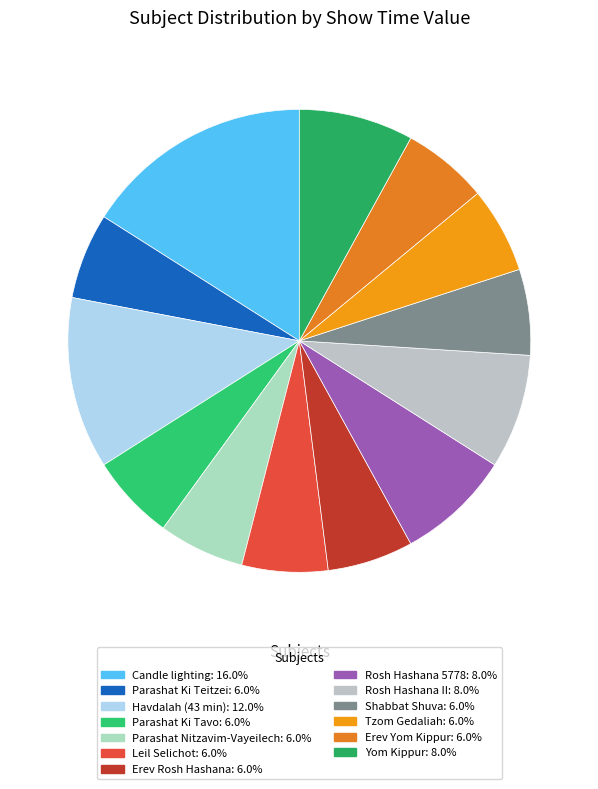

Which slice is the smallest?

Parashat Ki Teitzei